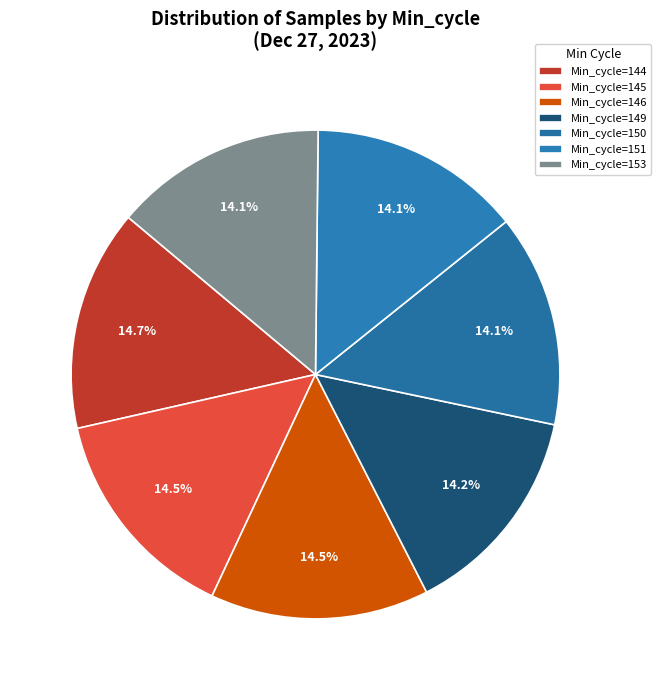

To the nearest percent, what is the difference between the largest and smallest slice percentages?

1%